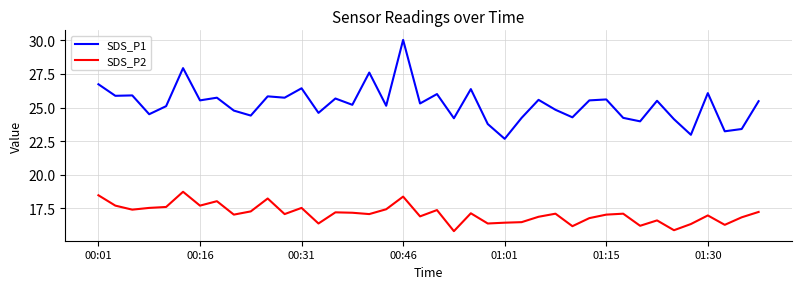

What are all the series names shown in the legend?

SDS_P1, SDS_P2